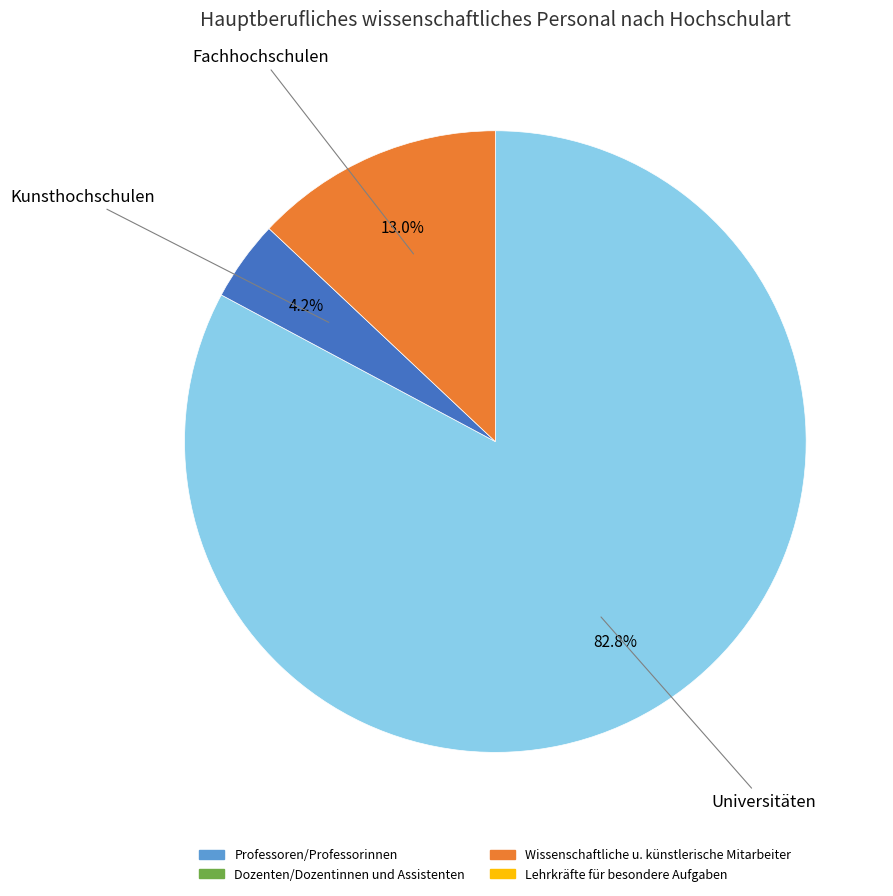

Does any single category account for the majority?

Yes